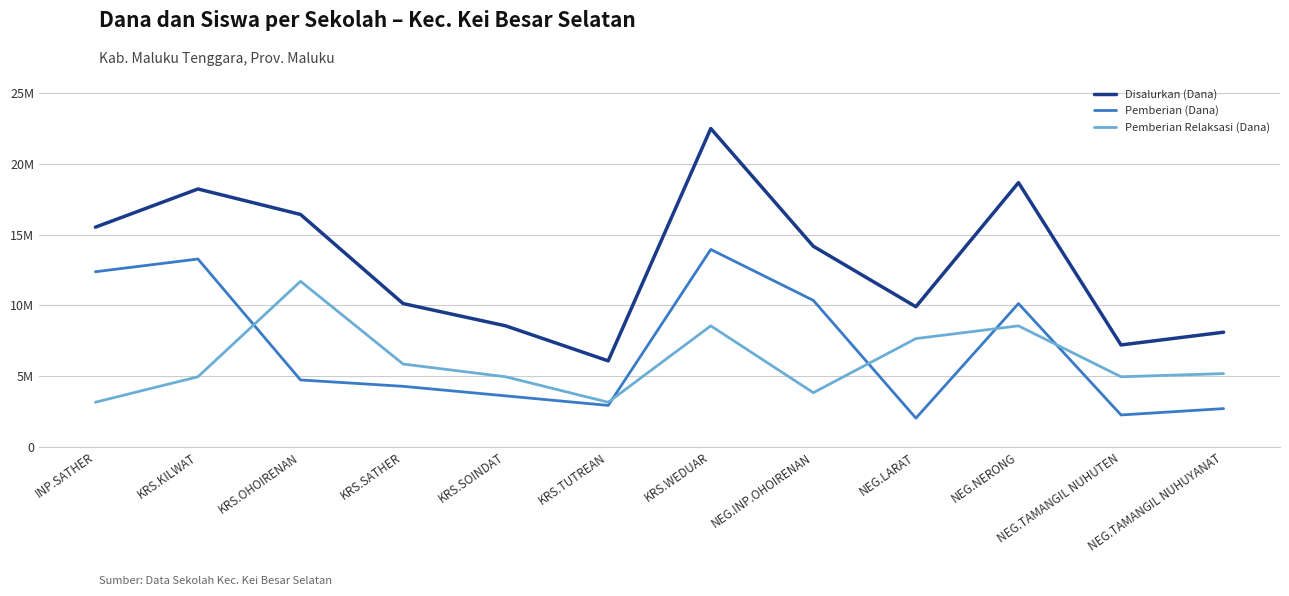

What is the total value across all series at NEG.TAMANGIL NUHUTEN?

14400000